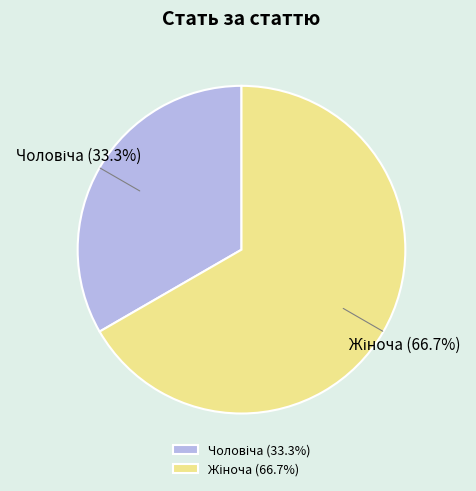

Is there a majority slice in this chart?

Yes